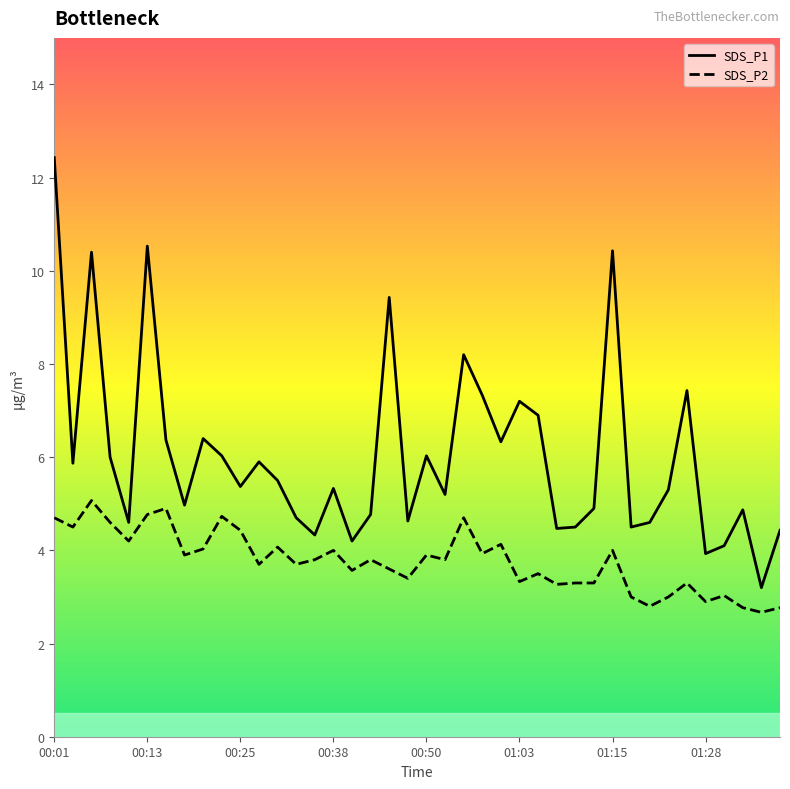

Rank the series by their average value, from lowest to highest.

SDS_P2, SDS_P1